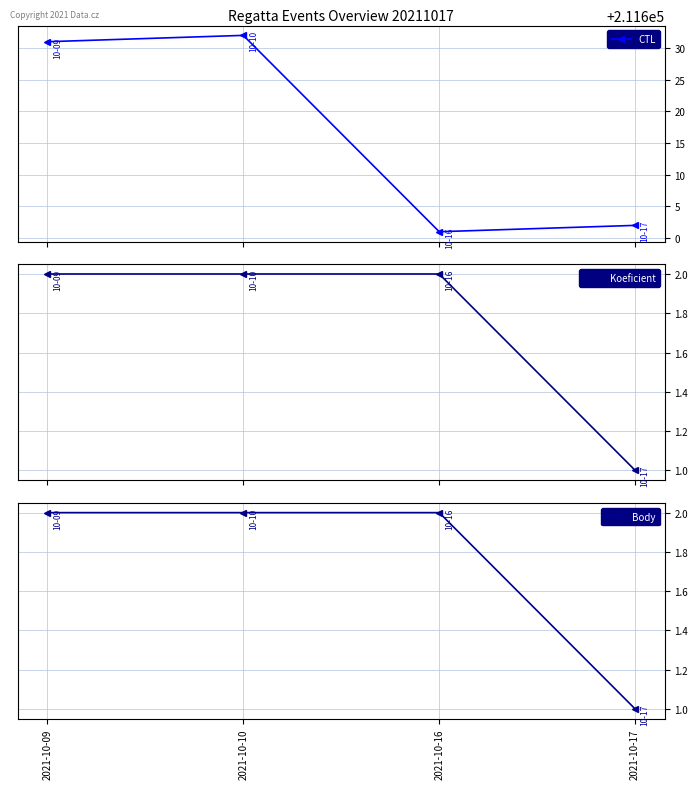

True or false: CTL and Koeficient intersect in this chart.

False